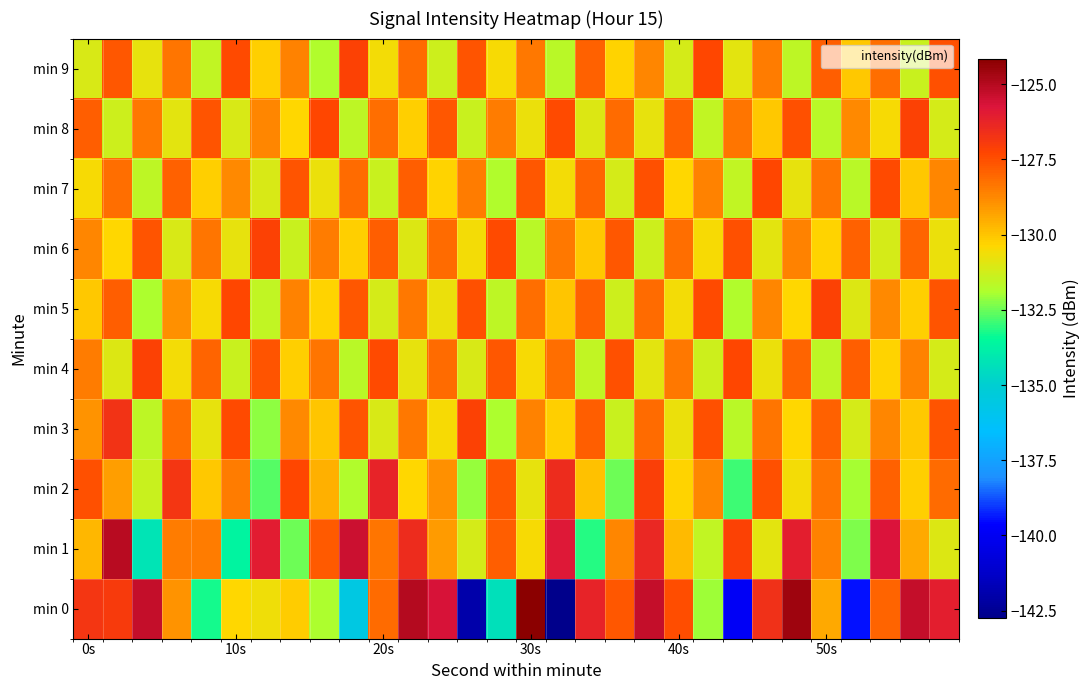

At which category is the sum across all series the highest?

19